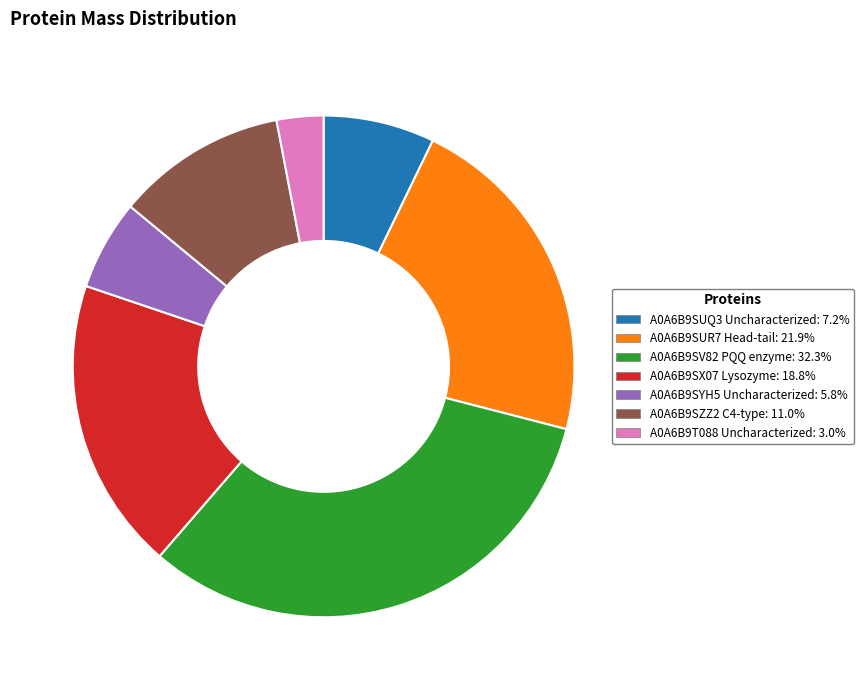

What is the largest slice in the pie chart?

A0A6B9SV82 PQQ enzyme